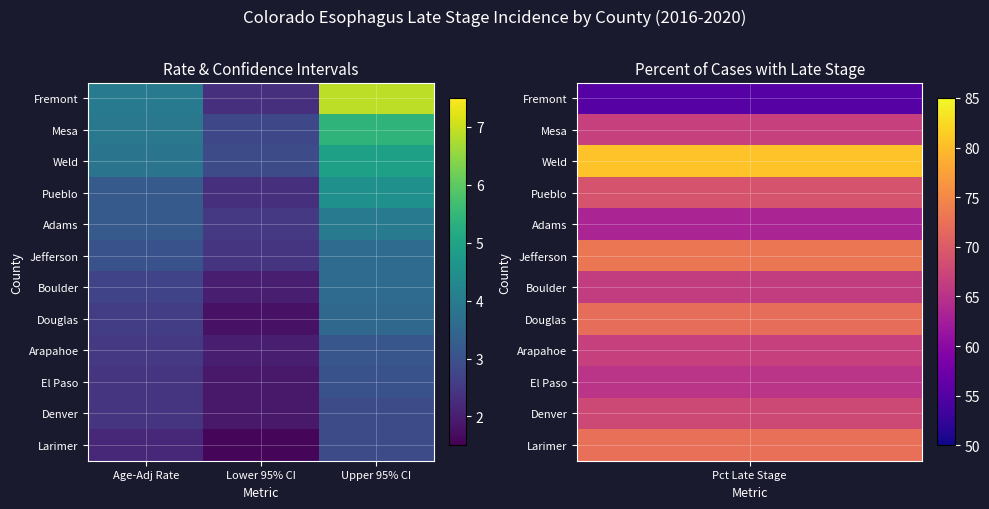

At which category is the sum across all series the highest?

Upper 95% CI